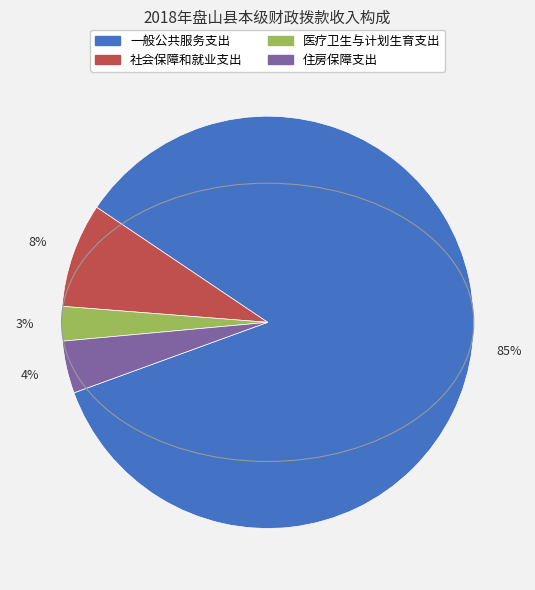

To the nearest percent, what portion does 一般公共服务支出 represent?

85%